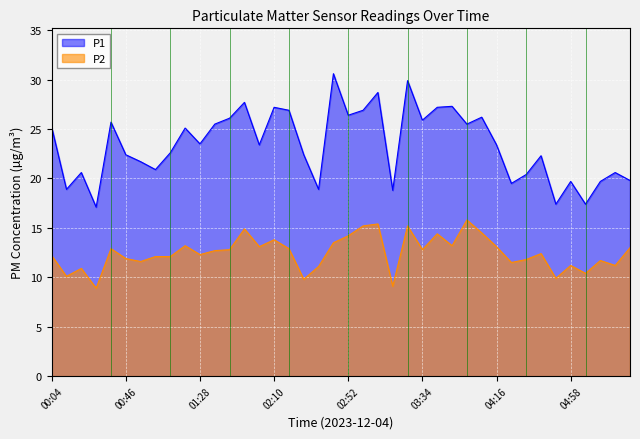

Which has a higher value, 04:07 or 04:33?

04:07